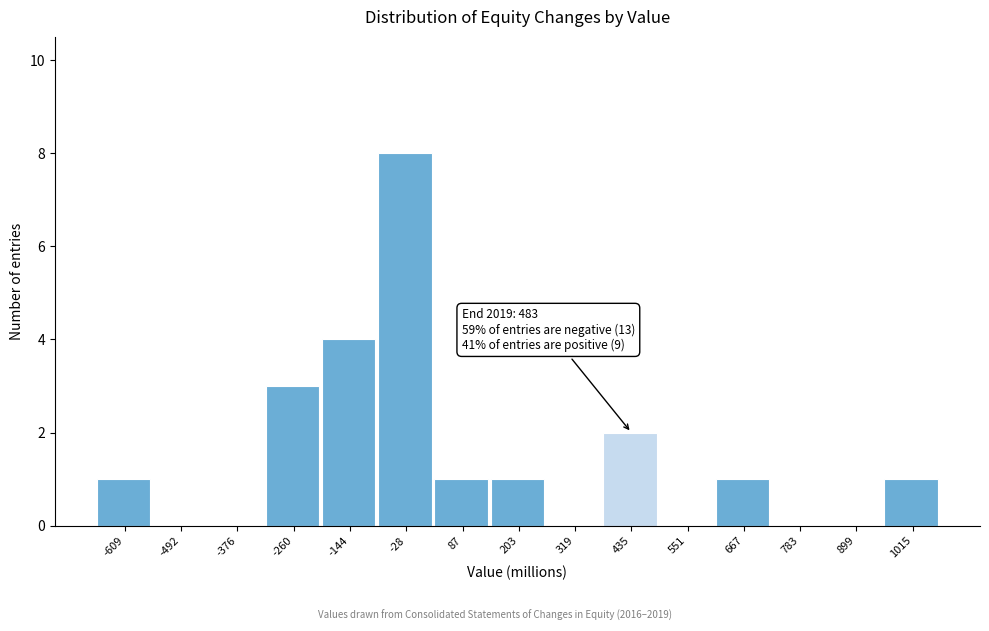

Reading right to left, transcribe all the data shown in this chart.

1015=1	899=0	783=0	667=1	551=0	435=2	319=0	203=1	87=1	-28=8	-144=4	-260=3	-376=0	-492=0	-609=1